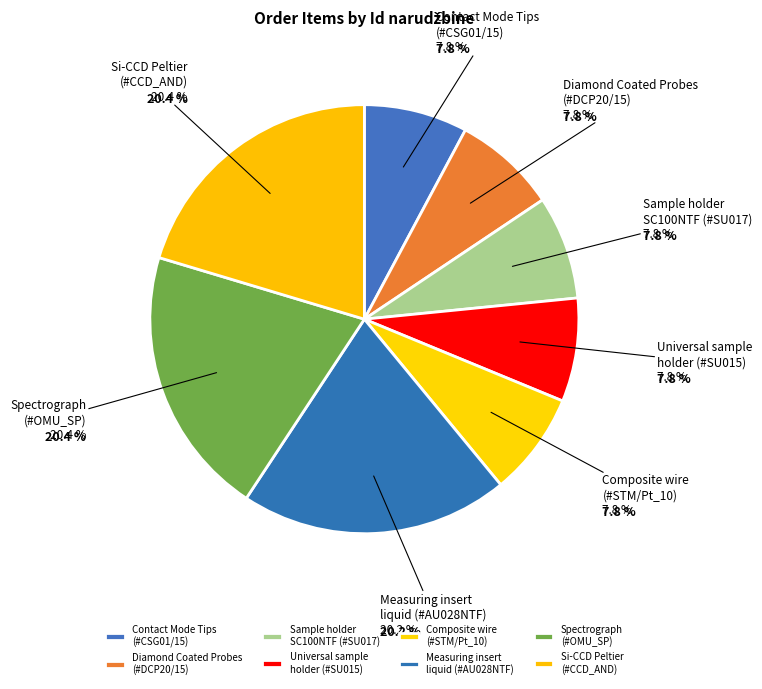

How many segments does this pie chart have?

8